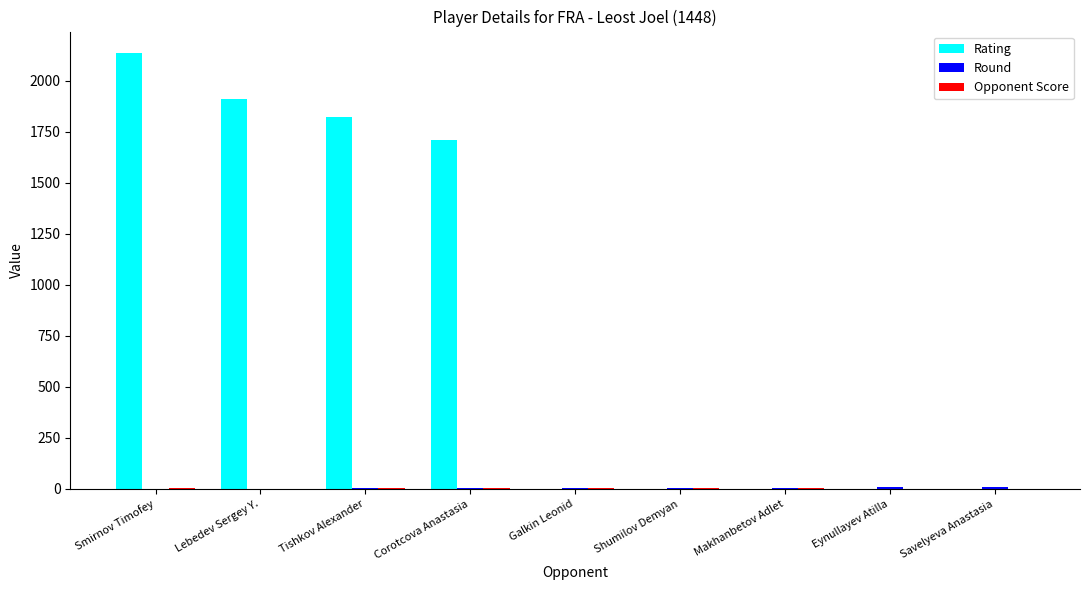

Is it true that Rating equals 0.0 at Shumilov Demyan?

True